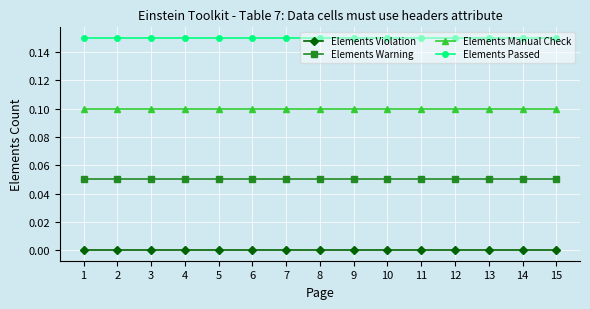

True or false: Elements Manual Check has more than 2 interior local peaks.

False